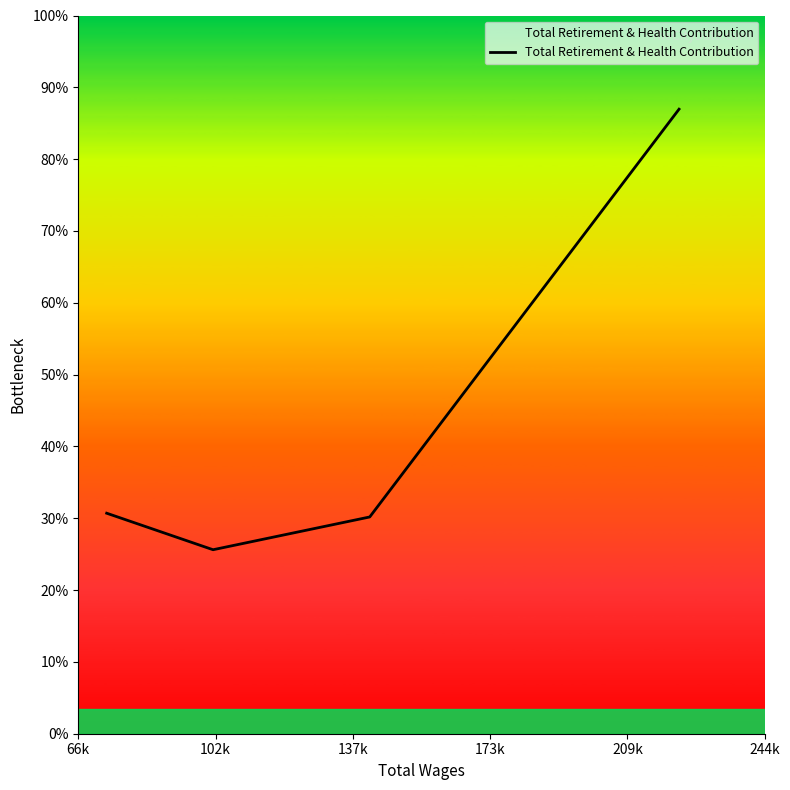

Does the chart display data point markers on the line(s)?

No